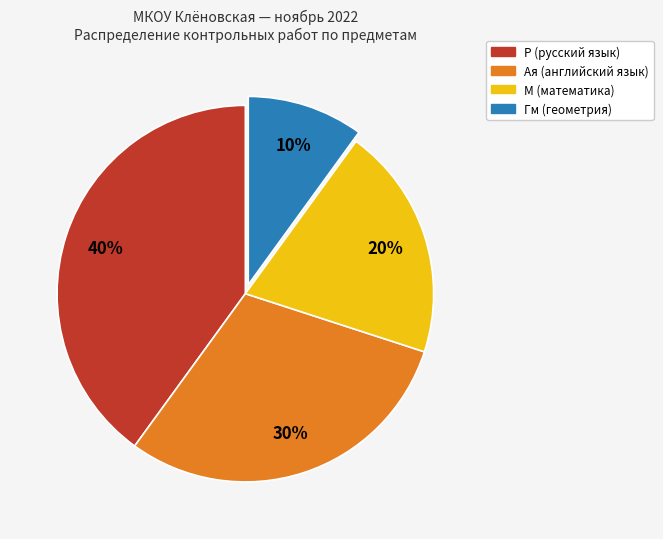

To the nearest percent, what portion does М (математика) represent?

20%